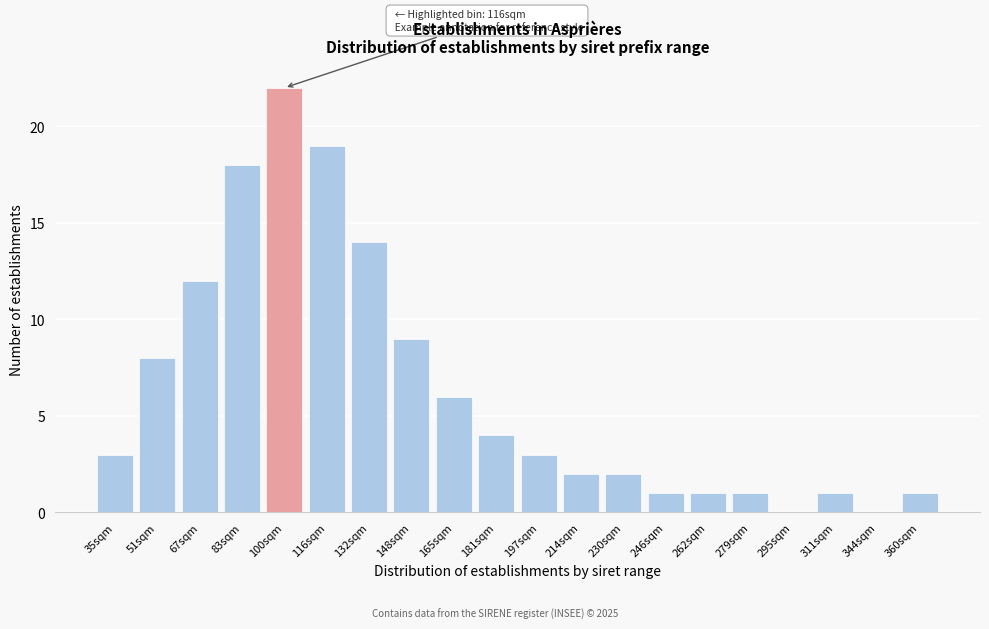

Reading left to right, transcribe all the data shown in this chart.

35sqm=3	51sqm=8	67sqm=12	83sqm=18	100sqm=22	116sqm=19	132sqm=14	148sqm=9	165sqm=6	181sqm=4	197sqm=3	214sqm=2	230sqm=2	246sqm=1	262sqm=1	279sqm=1	295sqm=0	311sqm=1	344sqm=0	360sqm=1